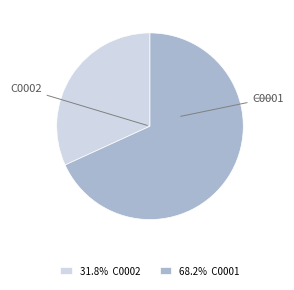

Rank the categories by value from highest to lowest.

C0001, C0002